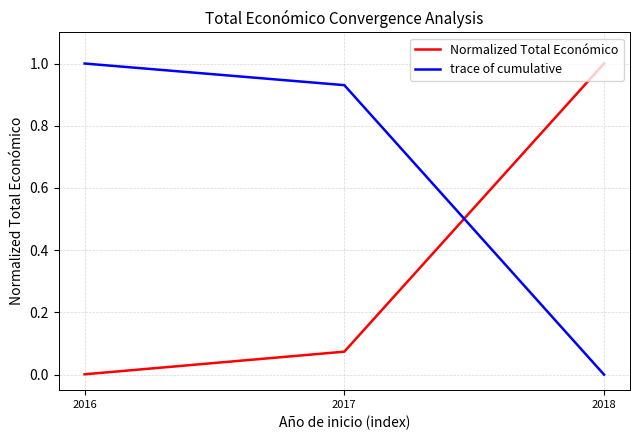

What is the total value across all series at 2016?

1.0